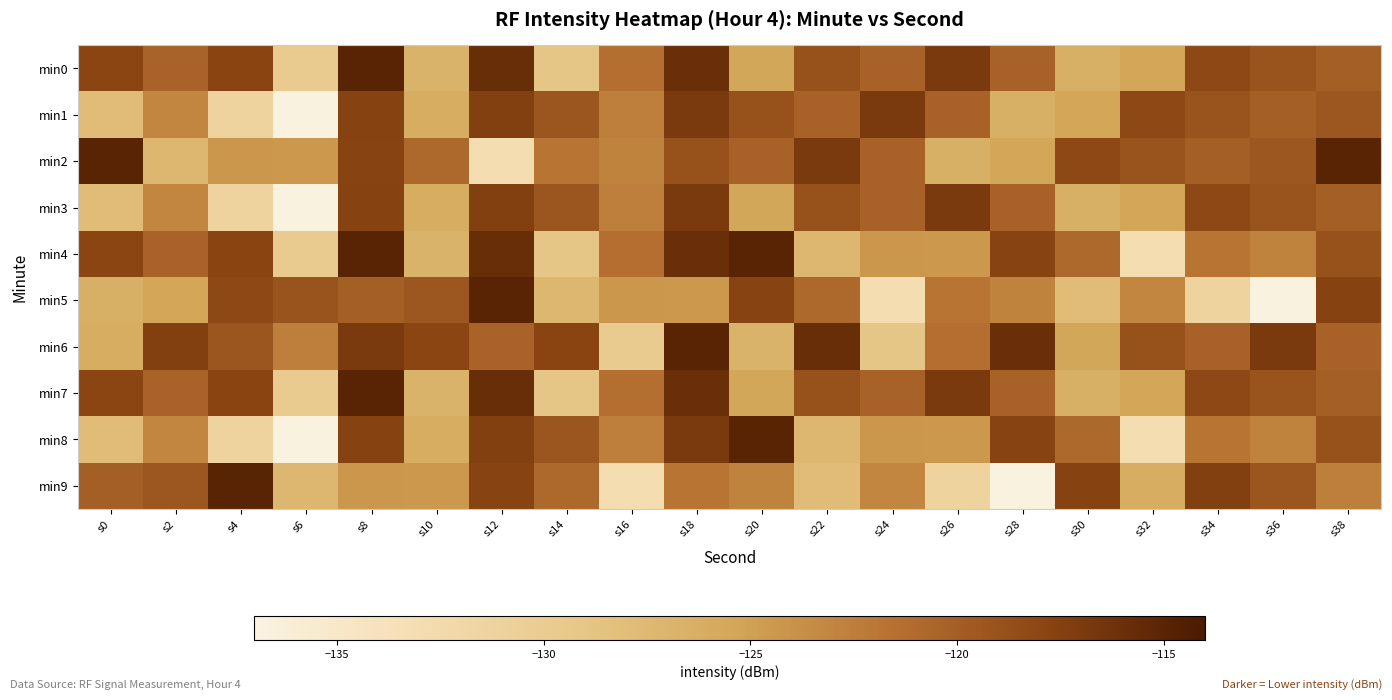

At how many categories does at least one series exceed -129?

20